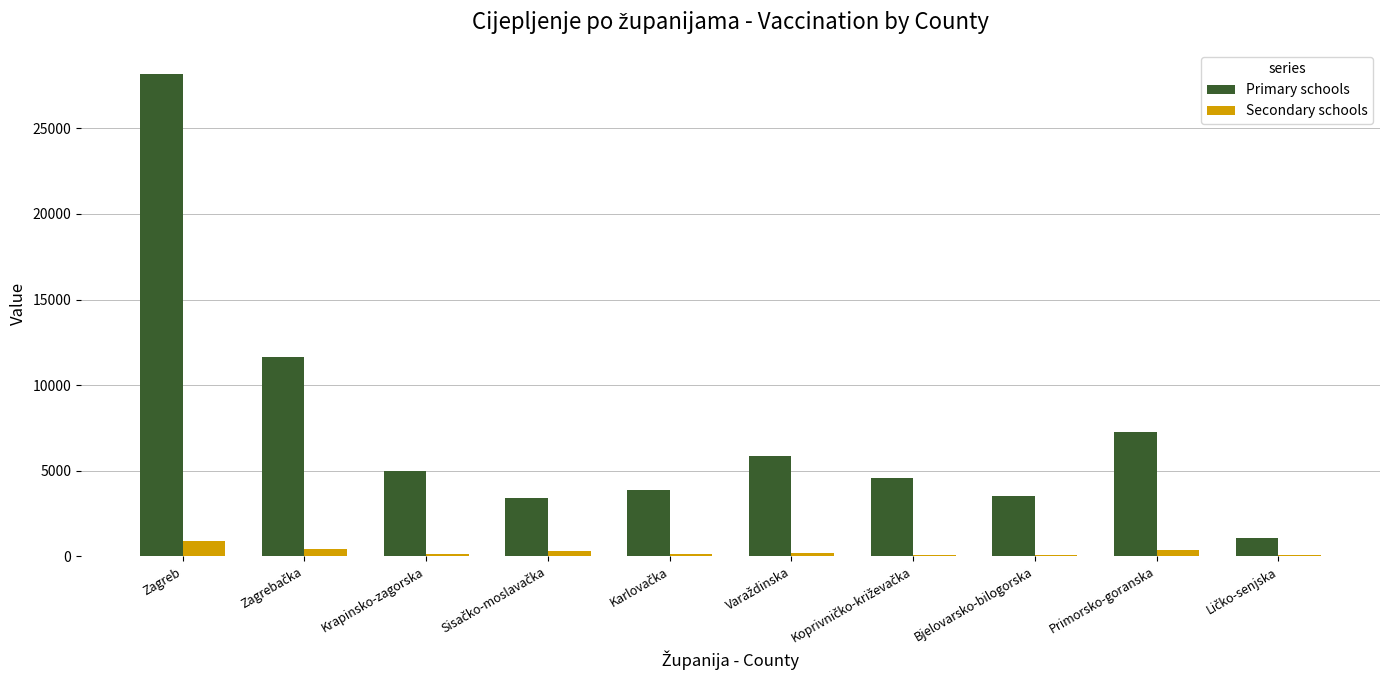

What is the maximum value shown in the chart?

28178